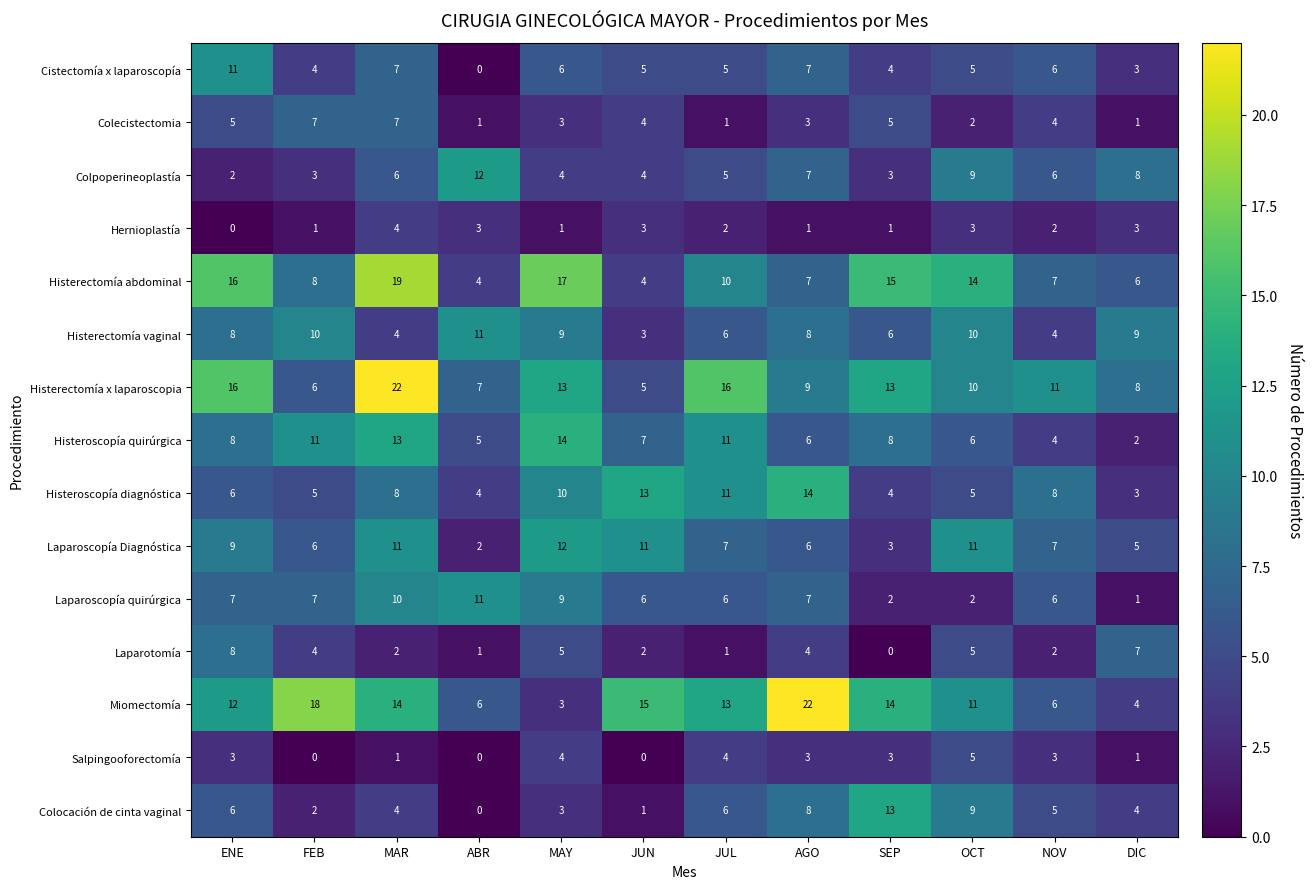

True or false: Histerectomía vaginal has a value of 6 at NOV.

False